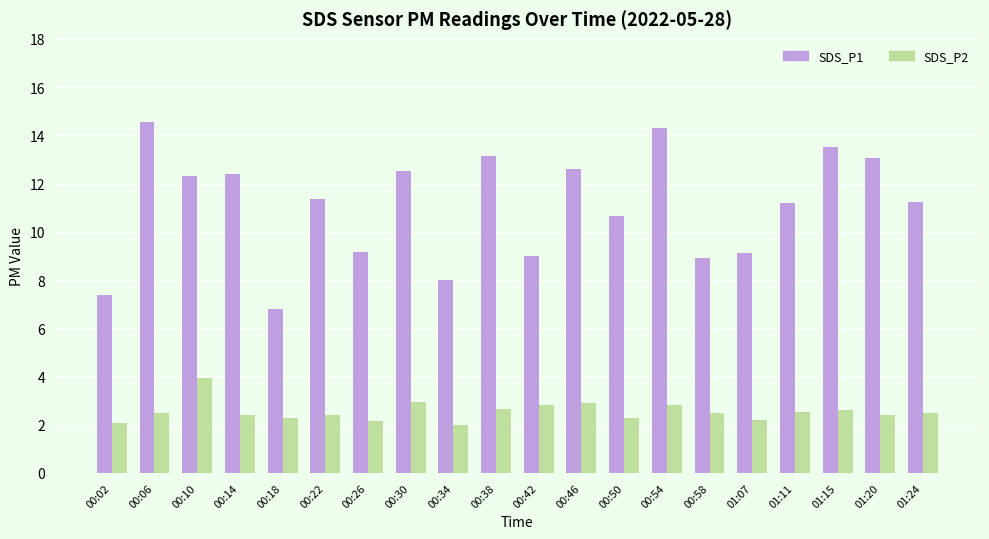

Rank the series by their maximum value, from highest to lowest.

SDS_P1, SDS_P2